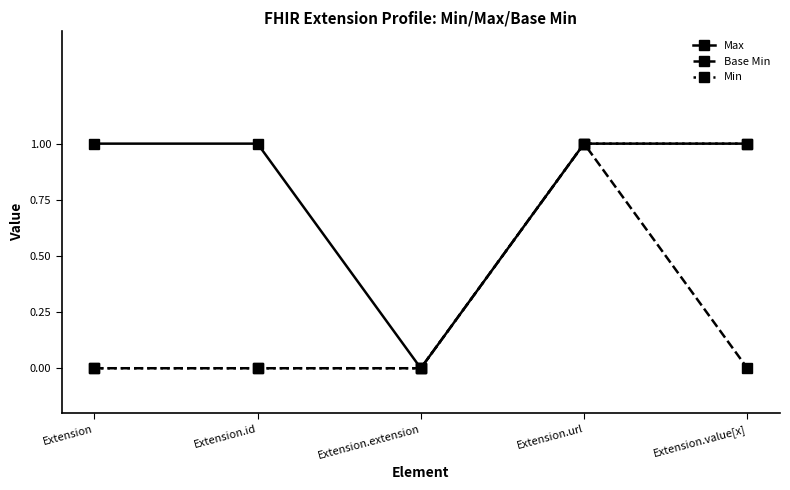

Which series has the largest total across all categories?

Max